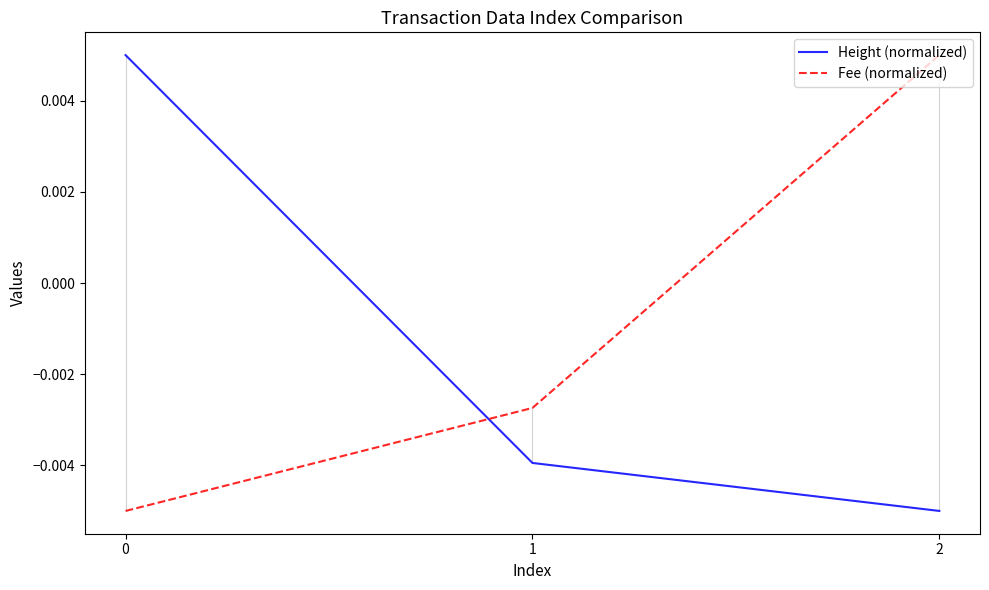

What are all the series names shown in the legend?

Height (normalized), Fee (normalized)